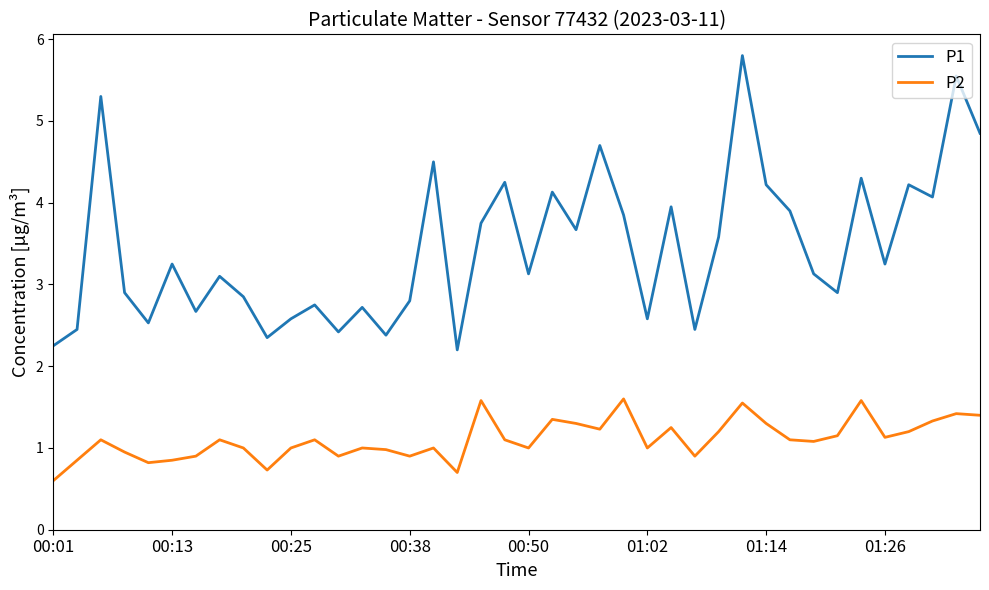

True or false: P1 has more than 2 interior local peaks.

True